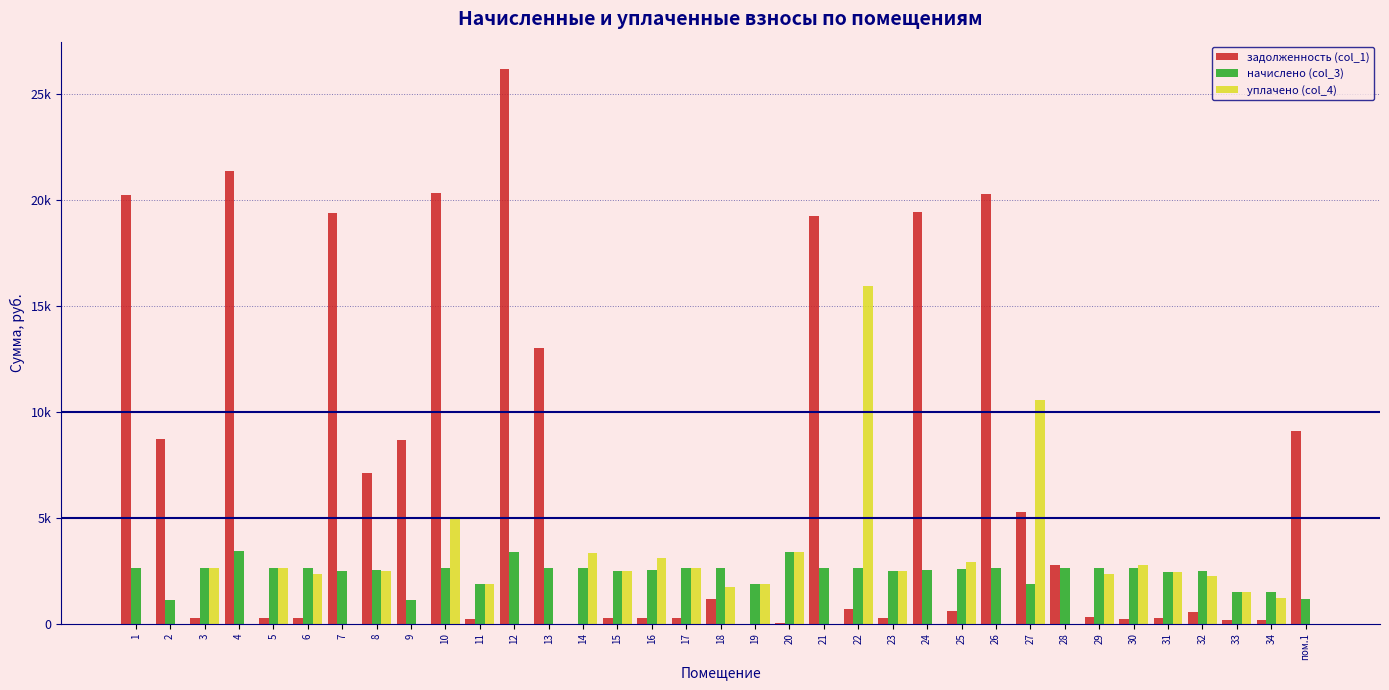

What are all the series names shown in the legend?

задолженность (col_1), начислено (col_3), уплачено (col_4)